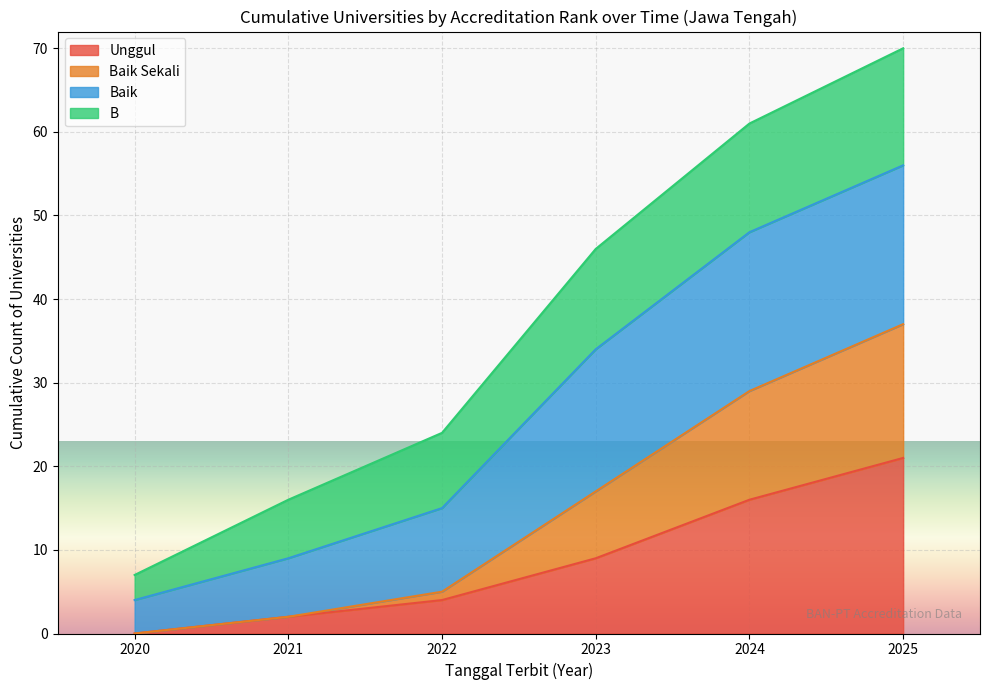

At which label does Unggul reach its peak?

2025